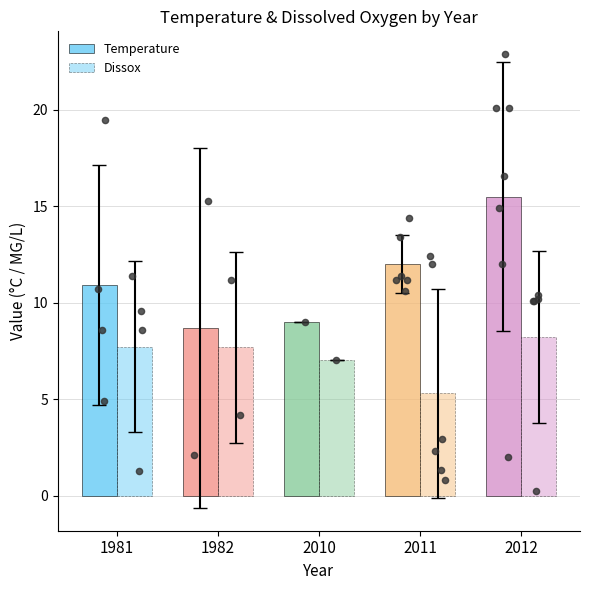

Is the value of Dissox at 1981 greater than the value of Temperature at 2012?

No